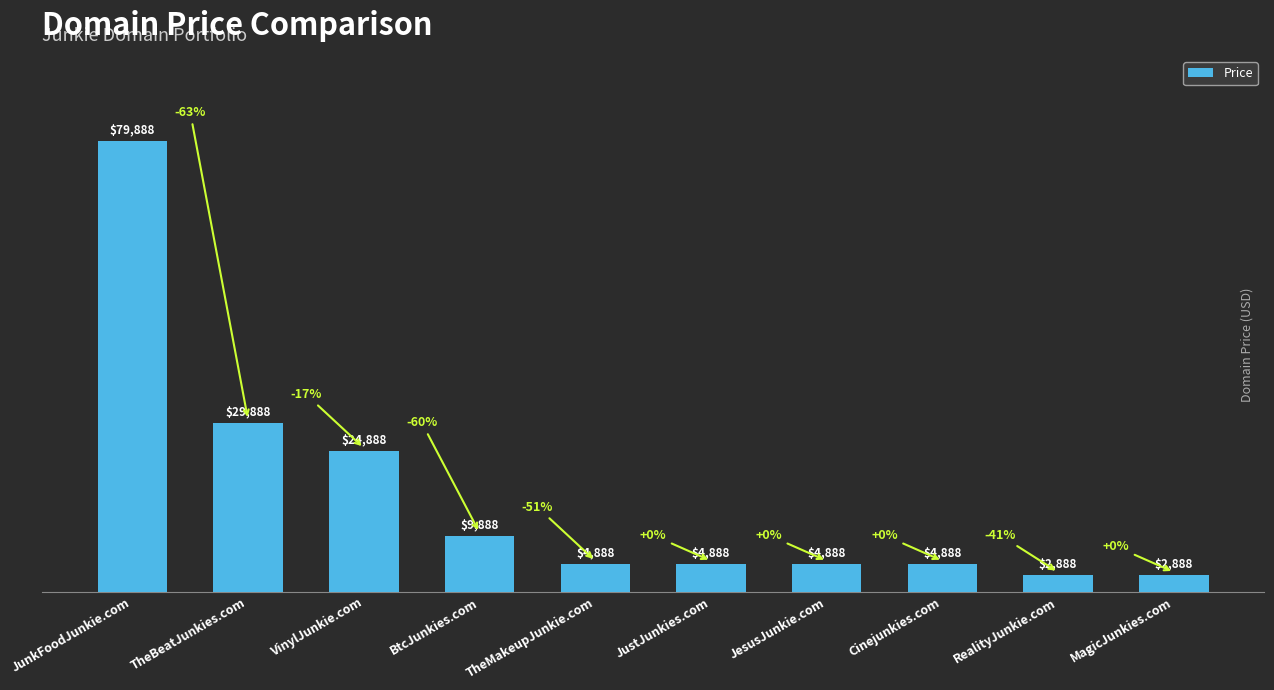

Are the bars horizontal?

No